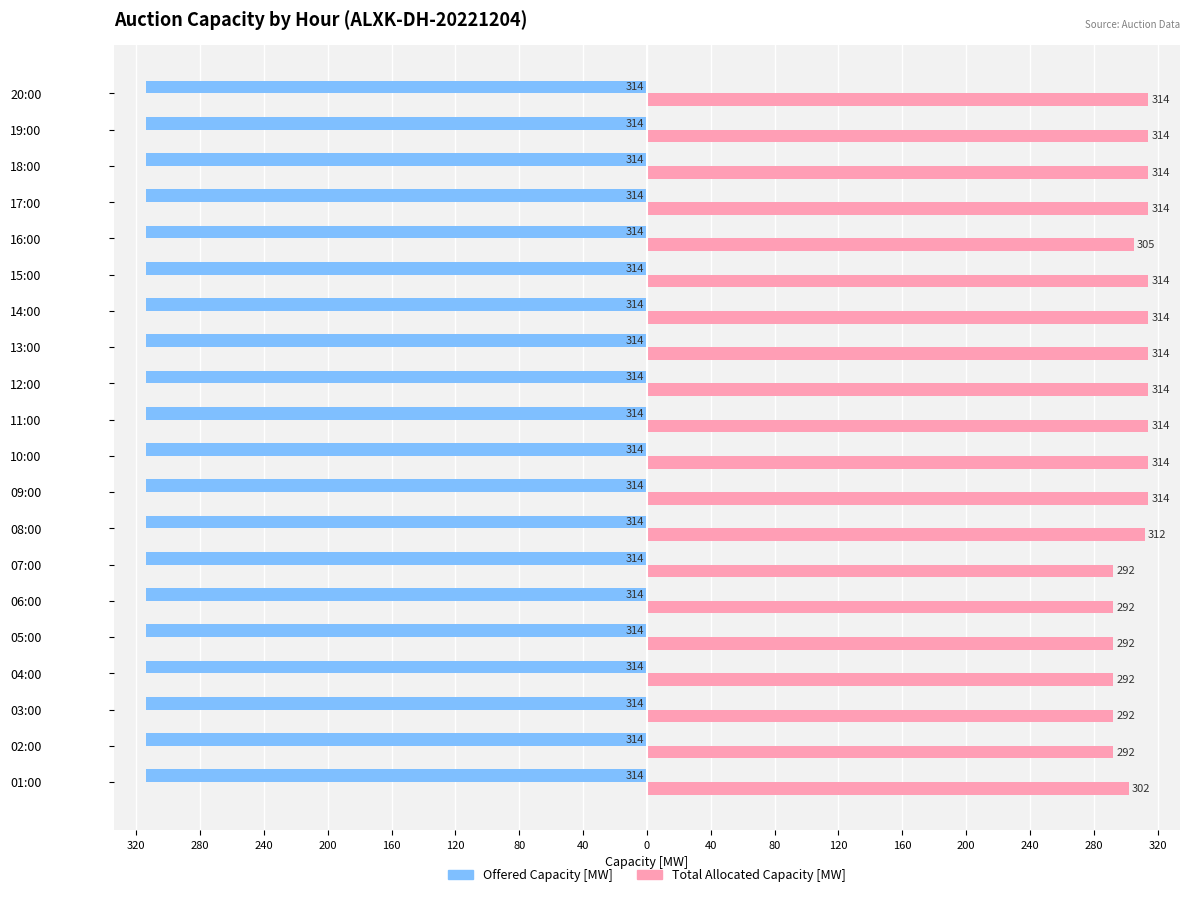

What is the difference between the maximum and minimum values in the Total Allocated Capacity [MW] series?

22.0